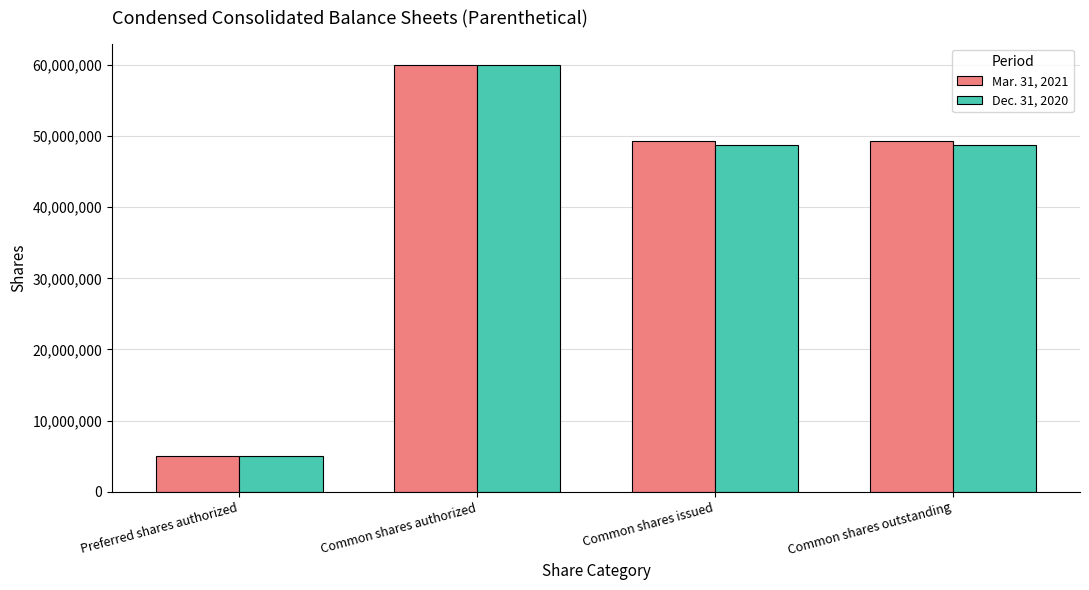

What is the greatest value displayed?

60000000